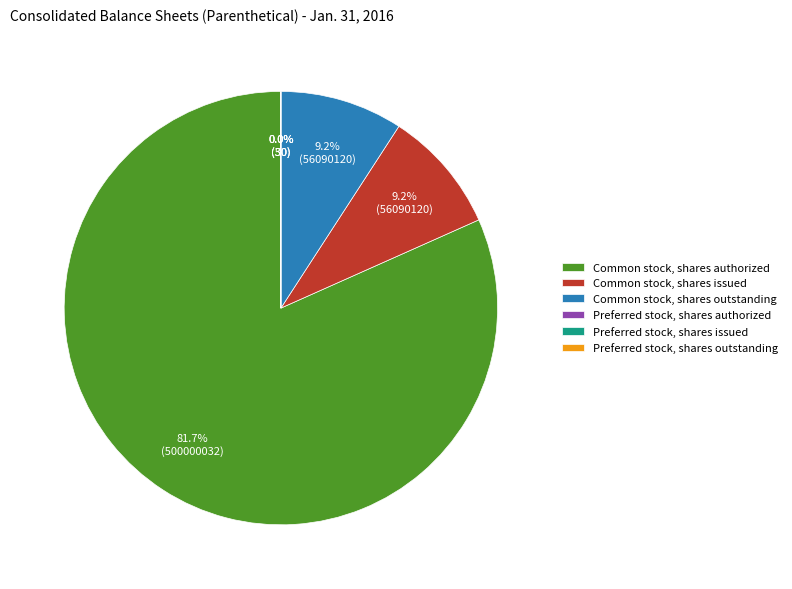

To the nearest percent, what is the combined percentage of Common stock, shares issued and Common stock, shares outstanding?

18%